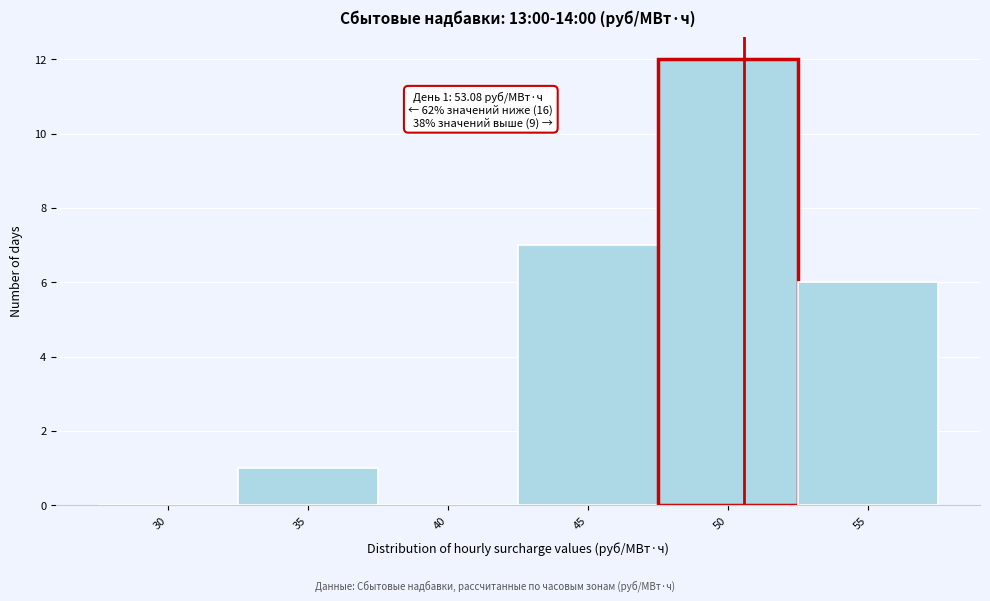

Reading left to right, transcribe all the data shown in this chart.

30=0	35=1	40=0	45=7	50=12	55=6